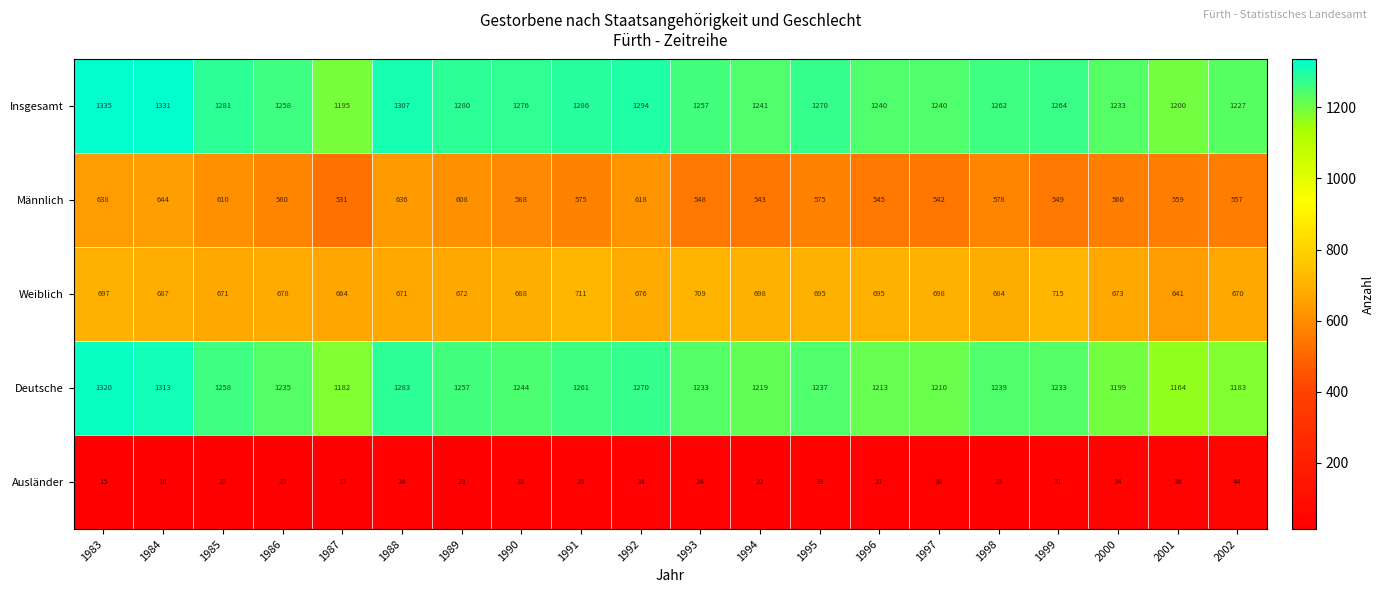

What is the total value across all series at 2000?

3699